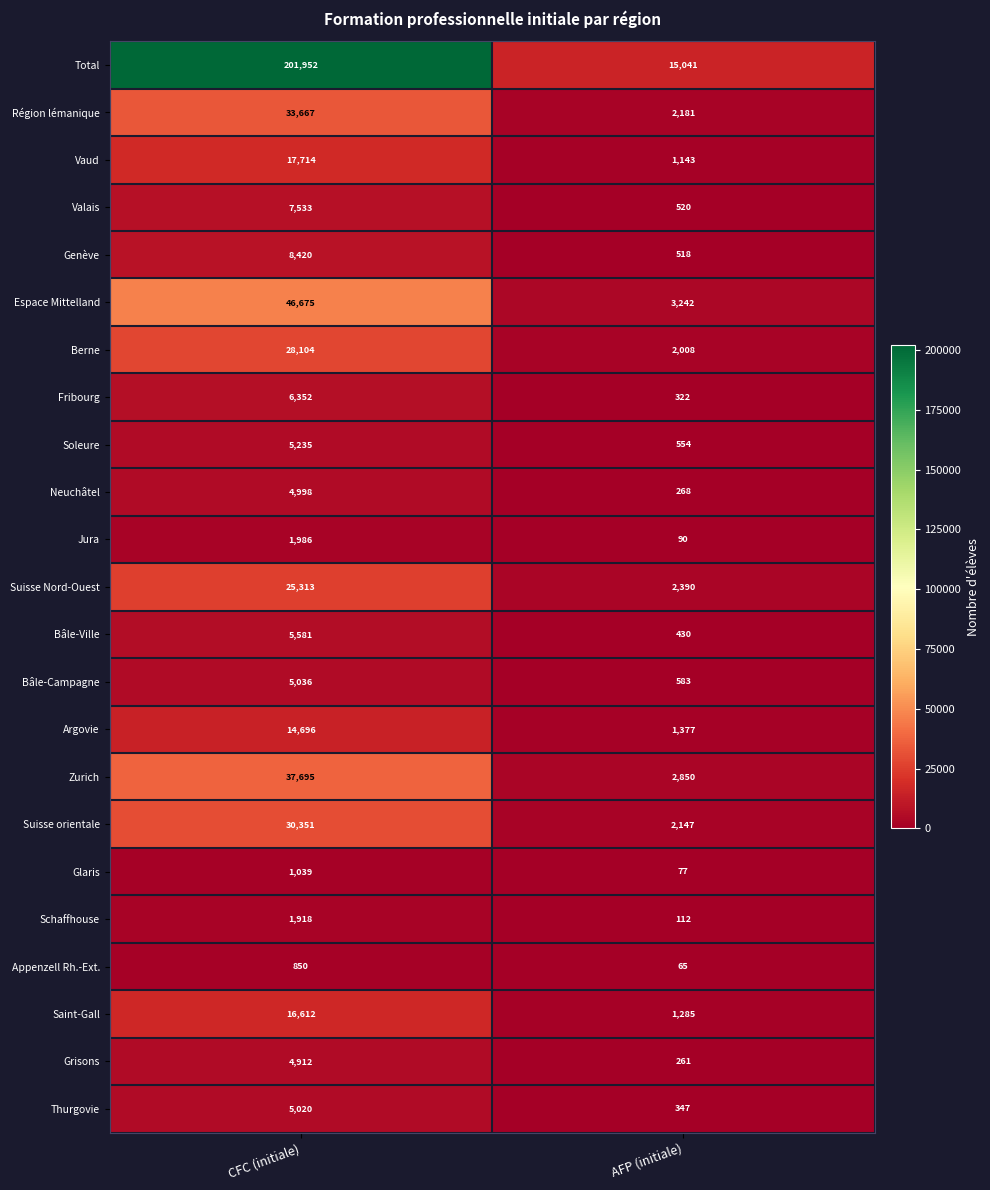

What is the average value of the Suisse orientale series?

16249